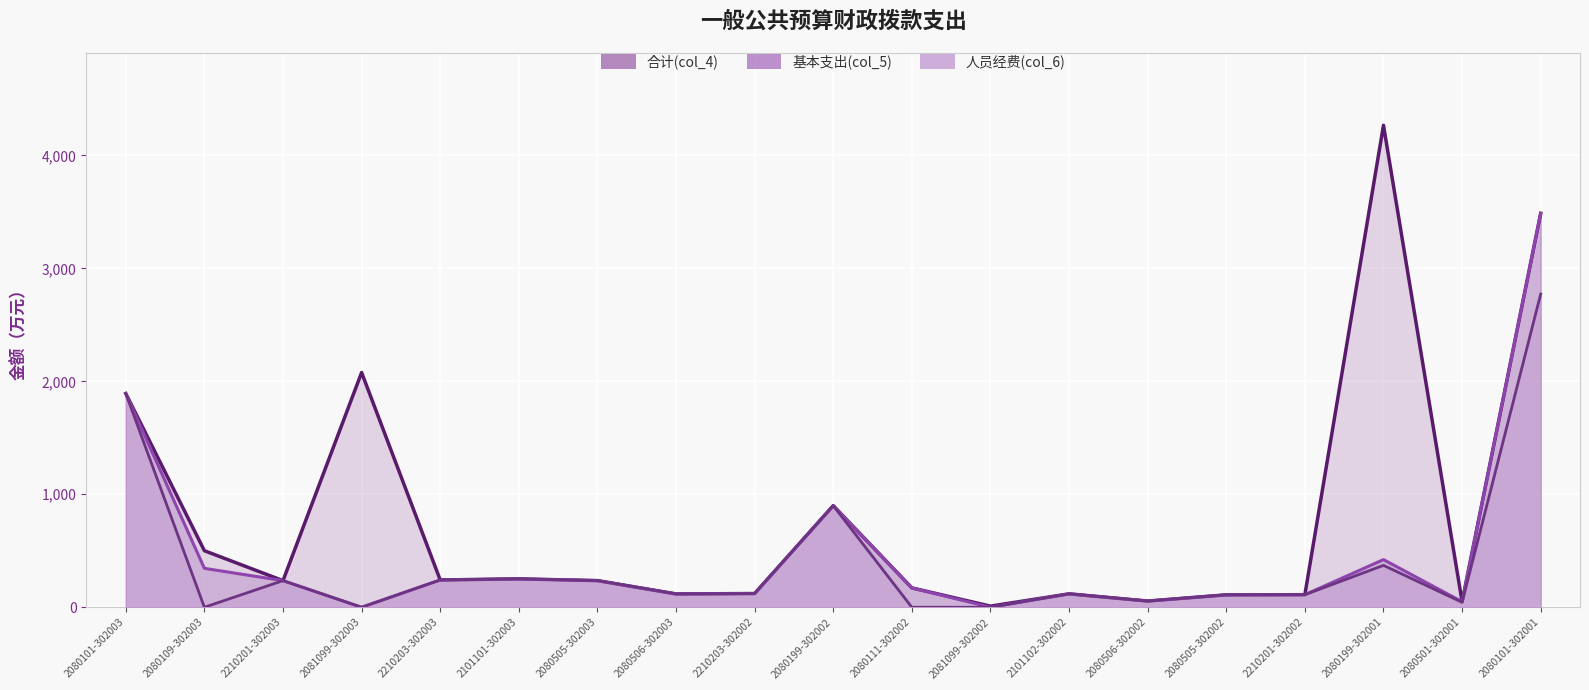

True or false: 人员经费(col_6) and 合计(col_4) cross at least once.

False